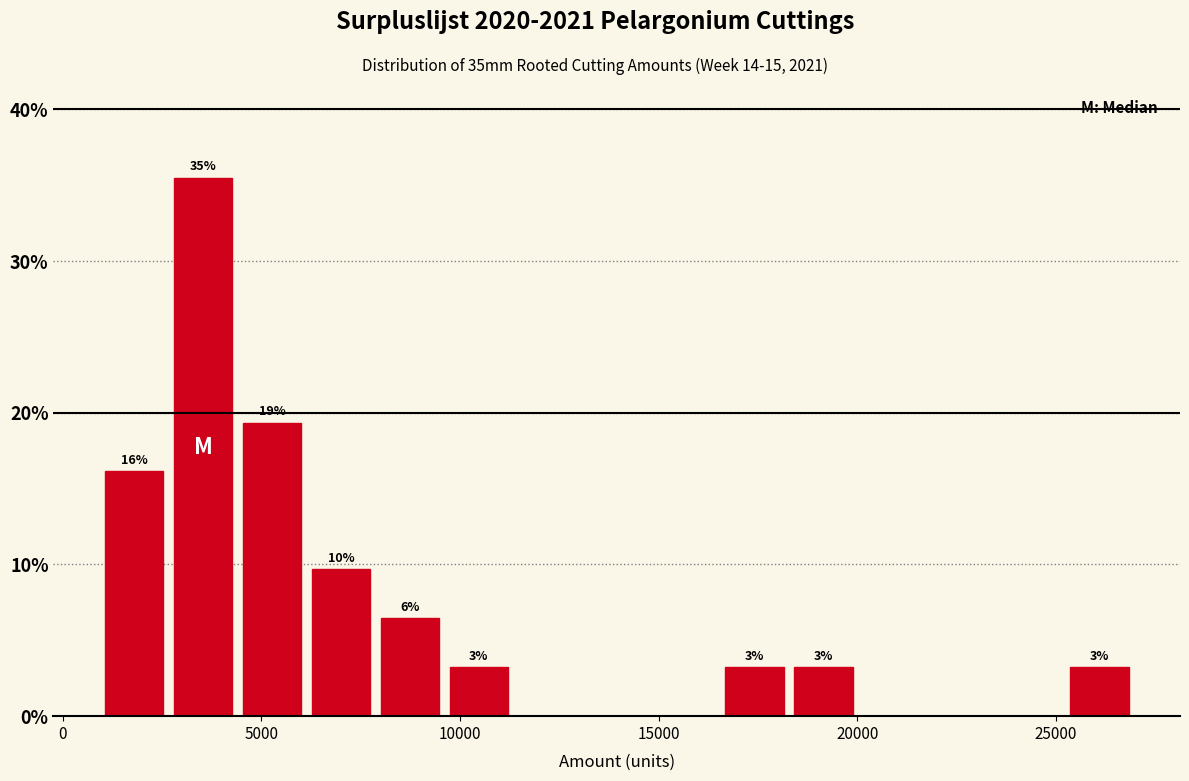

Read against the x-axis, roughly where is the centre of the tallest bar?

3500